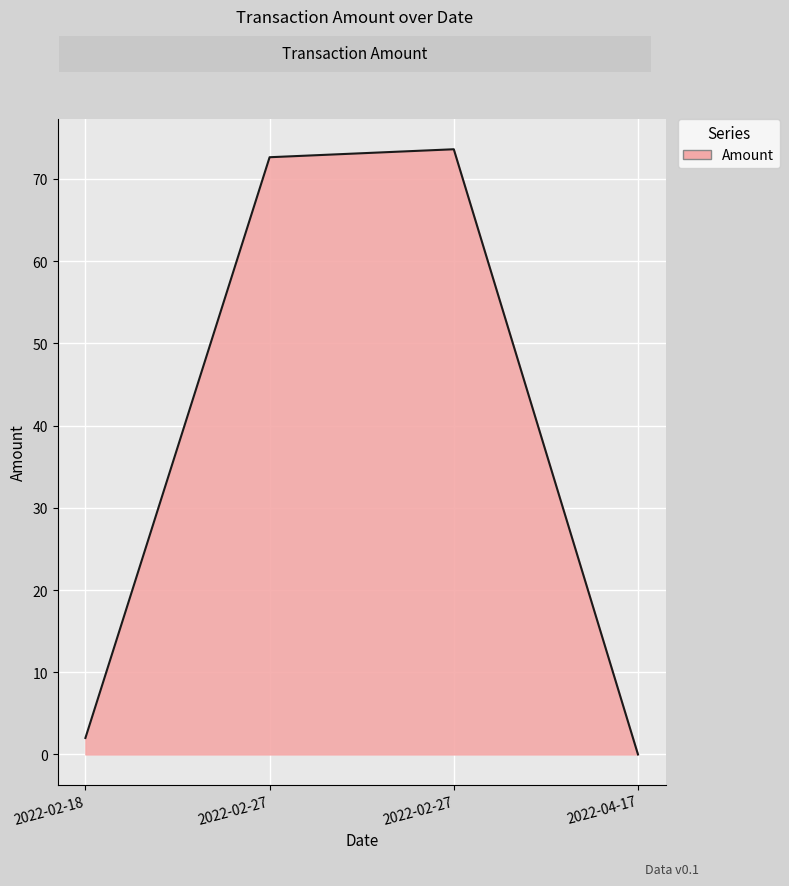

What is the label of the 2nd point from the right?

2022-02-27